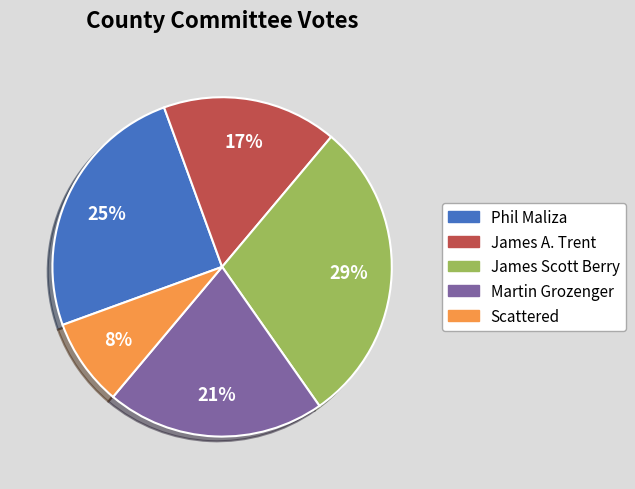

Count the number of slices in the pie.

5